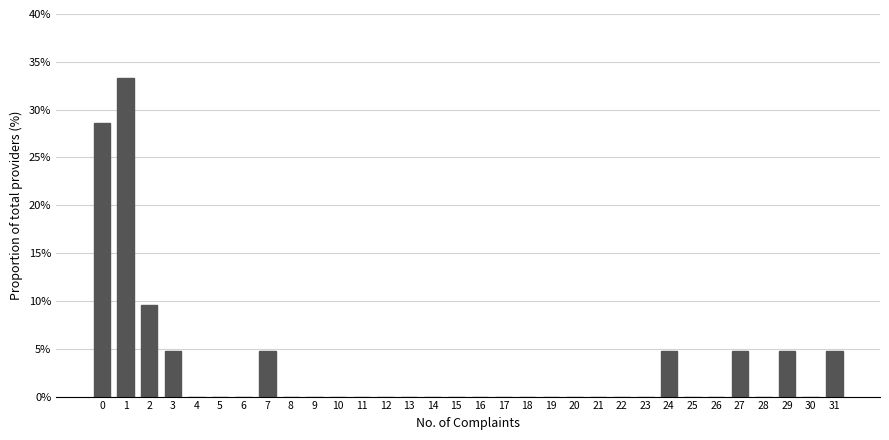

Between 29 and 11, which is larger?

29